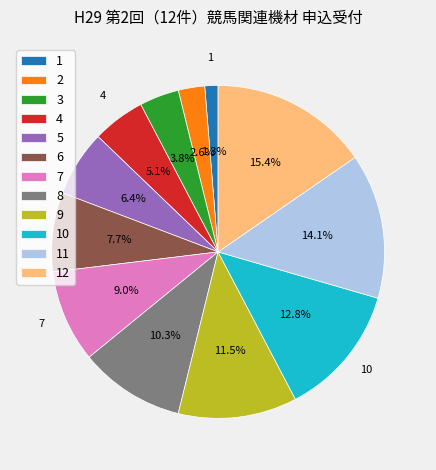

True or false: 8 accounts for 10% of the total.

True